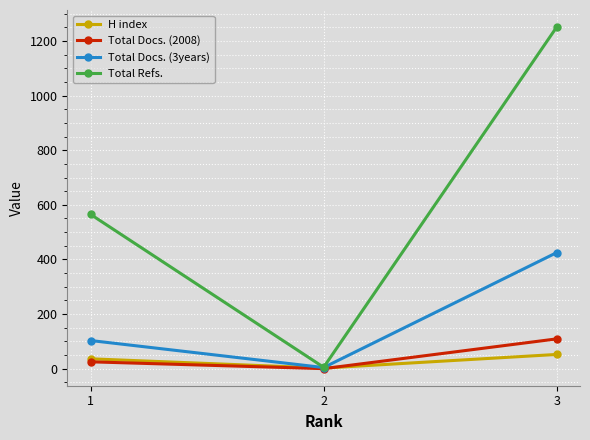

Is the value of Total Docs. (3years) at 1 greater than the value of Total Refs. at 3?

No